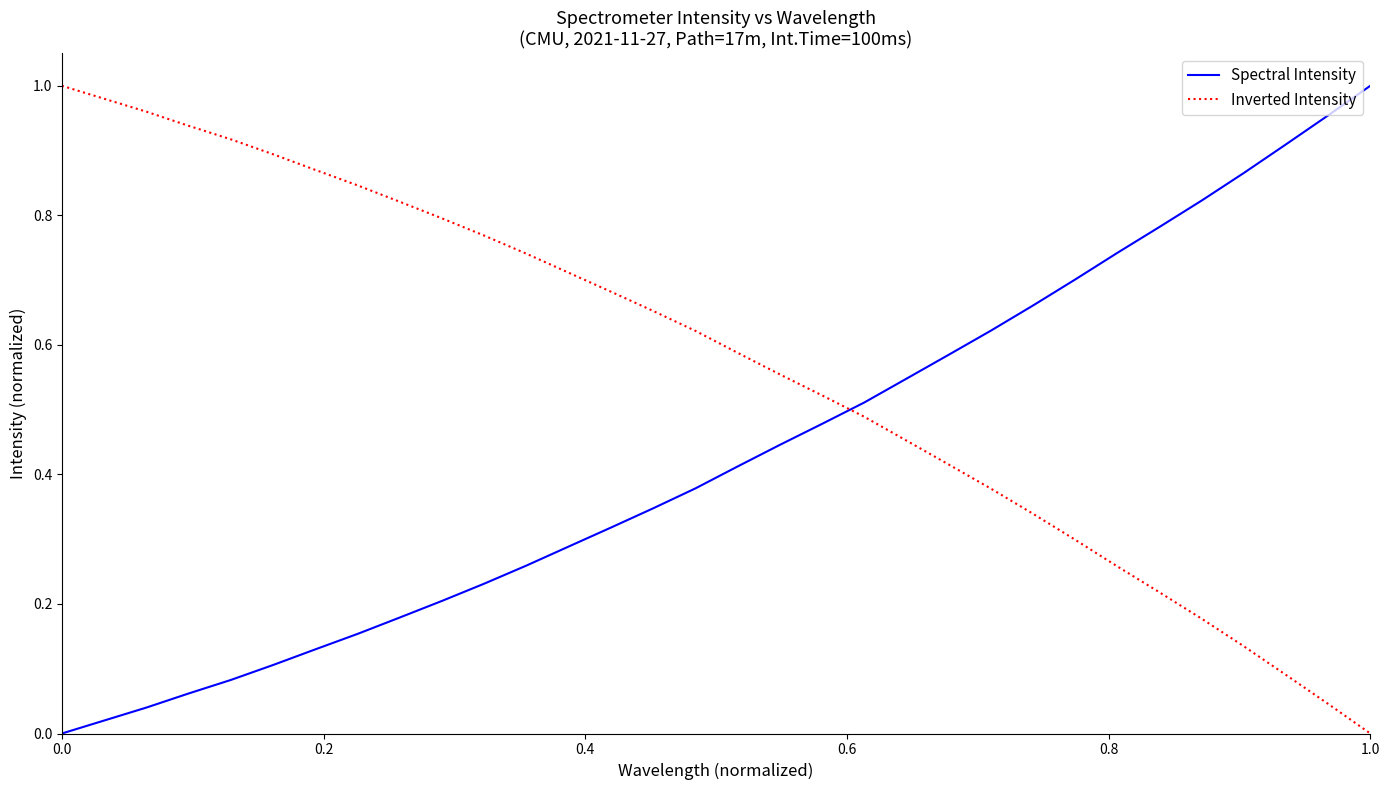

List the series in order of their overall mean, highest first.

Inverted Intensity, Spectral Intensity